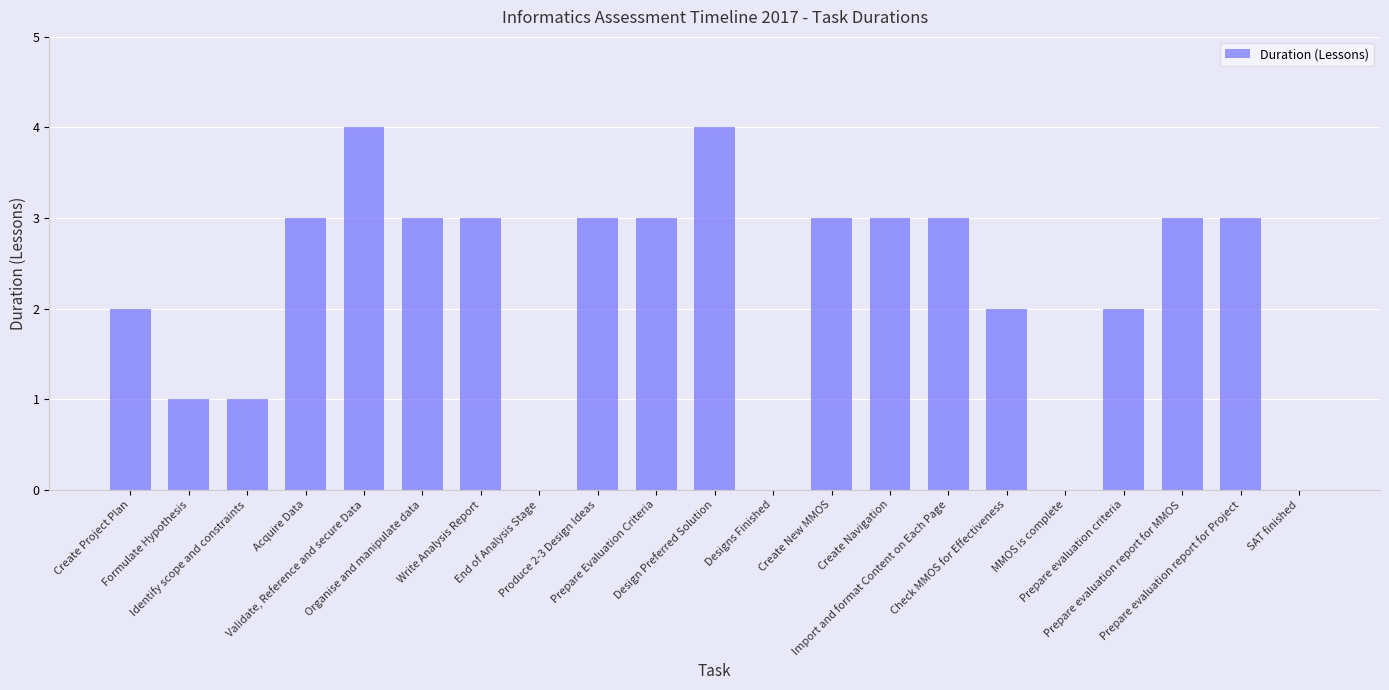

What is the maximum value shown in the chart?

4